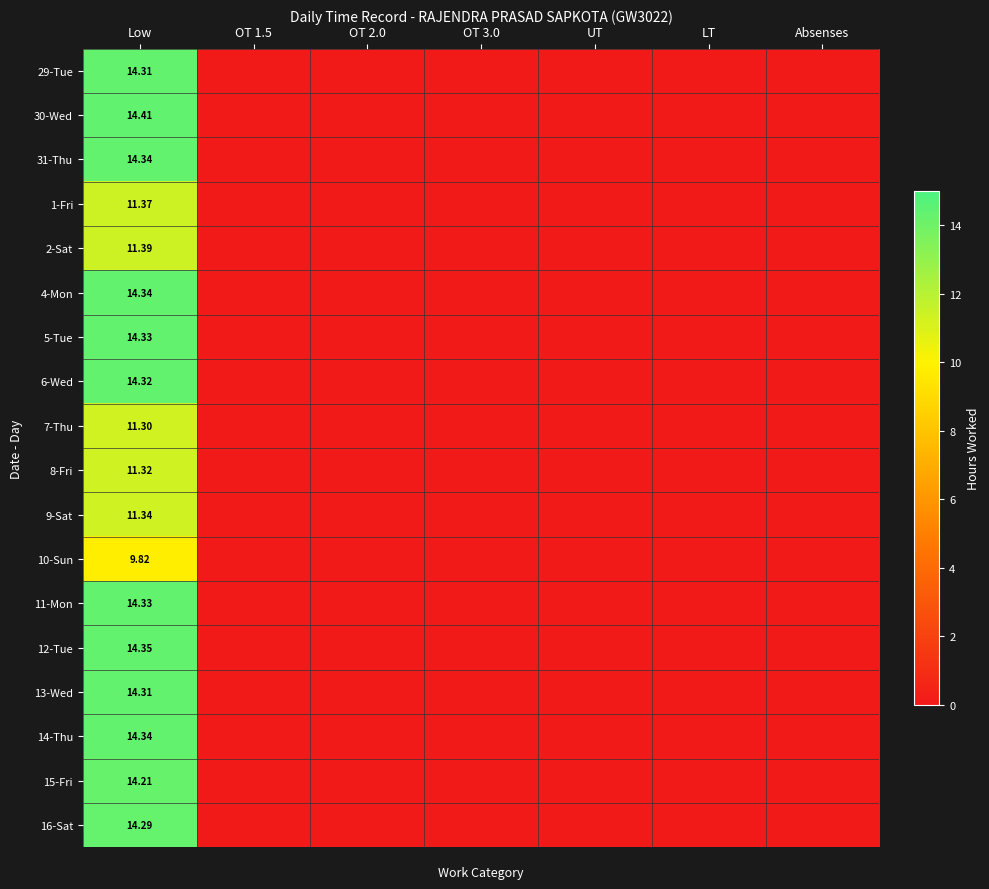

What is the average value of the 10-Sun series?

1.4